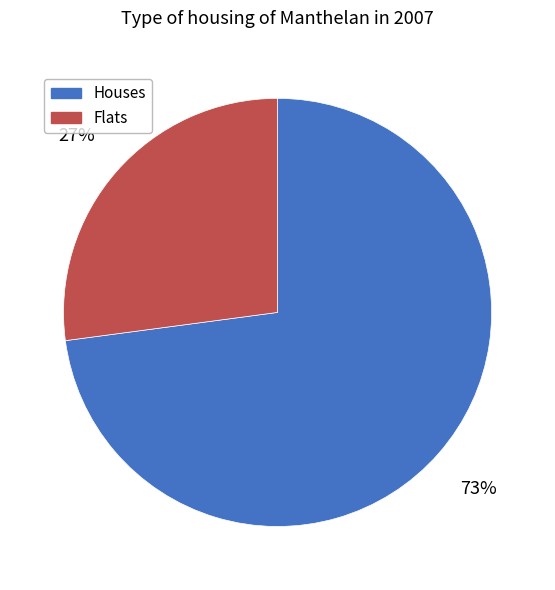

To the nearest percent, what is the difference between the largest and smallest slice percentages?

46%